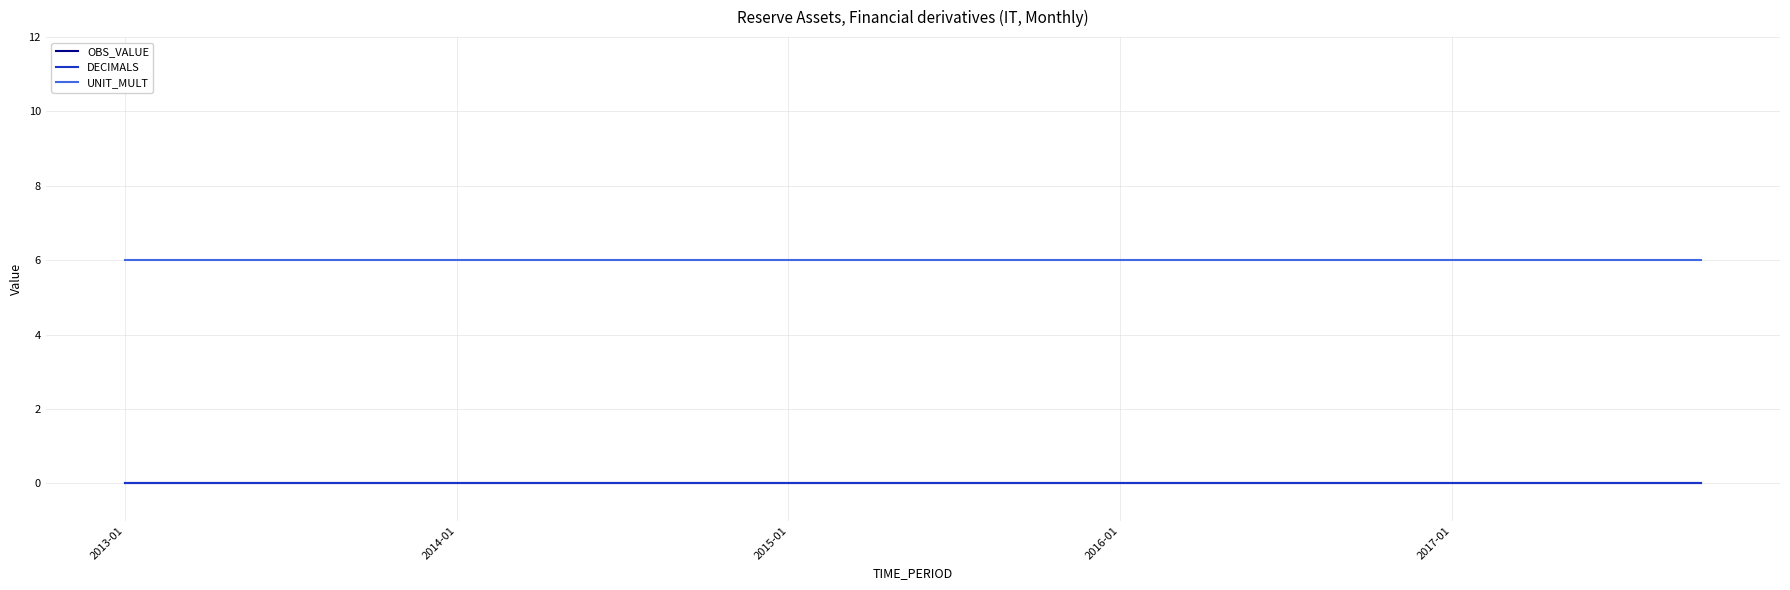

At which label does UNIT_MULT reach its minimum?

2013-01